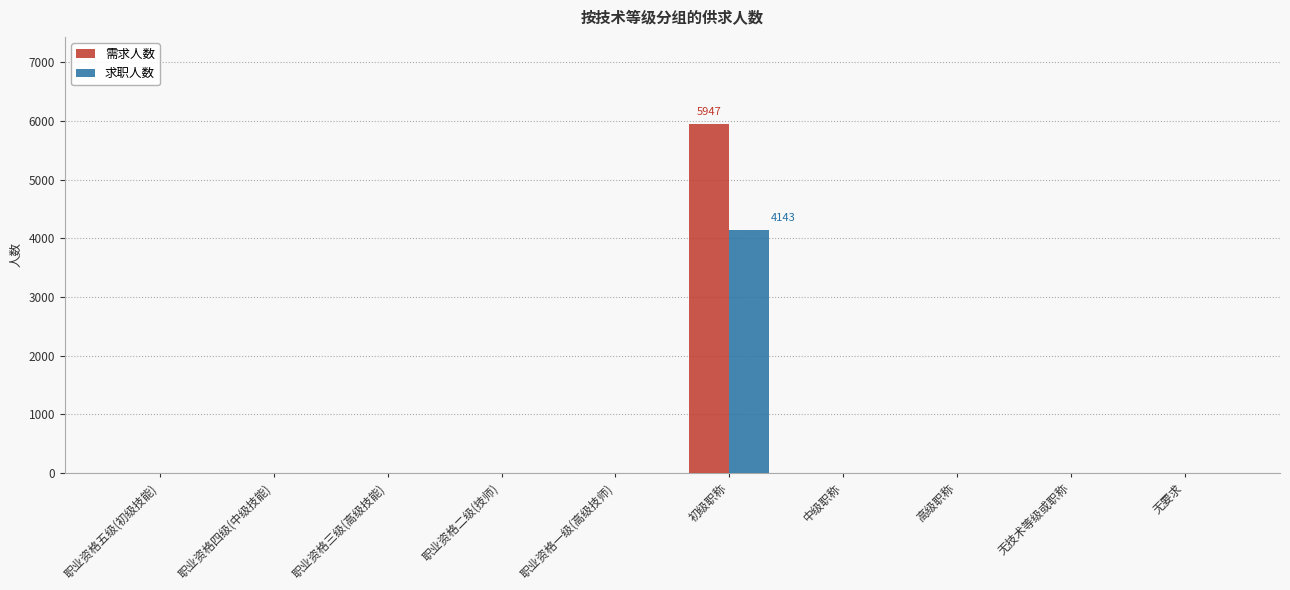

Between 职业资格三级(高级技能) and 初级职称, which series saw the biggest shift?

需求人数